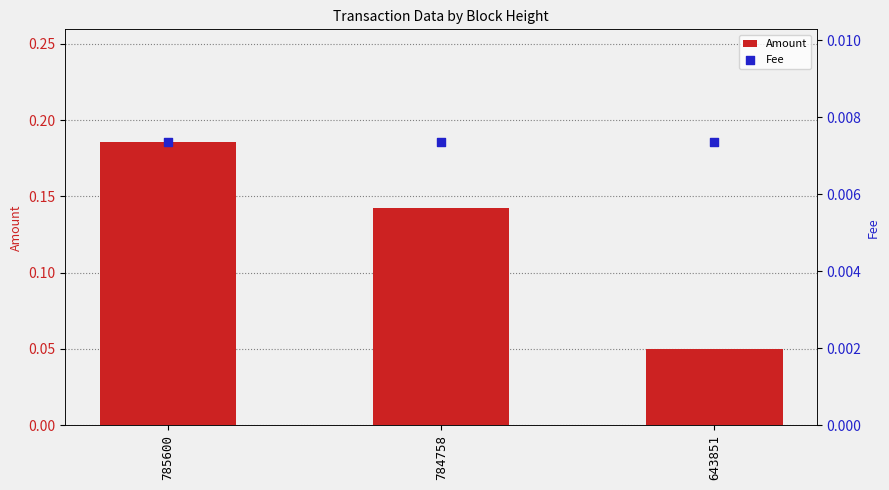

Which series contains the highest Y value?

Amount